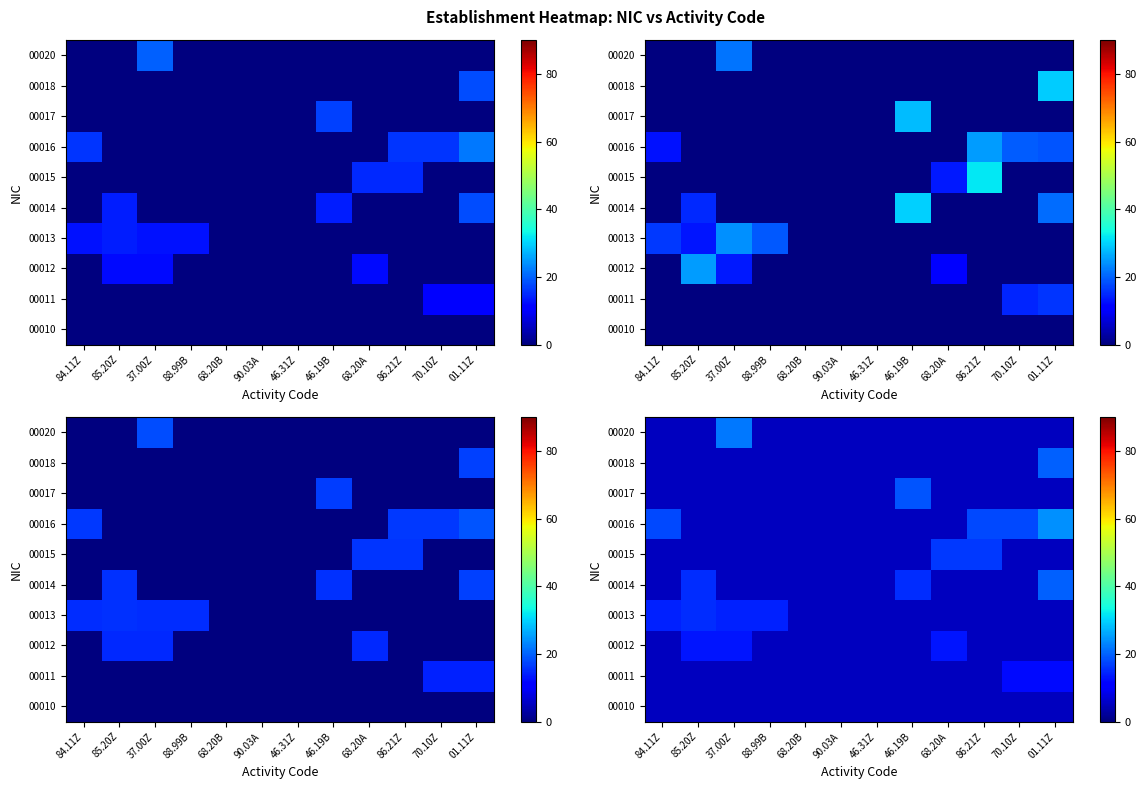

At which category is the sum across all series the highest?

01.11Z